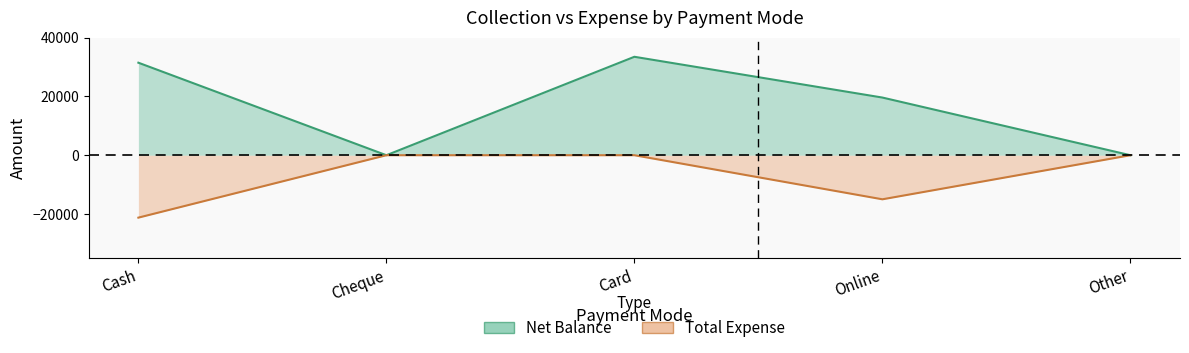

What are all the series names shown in the legend?

Net Balance, Total Expense